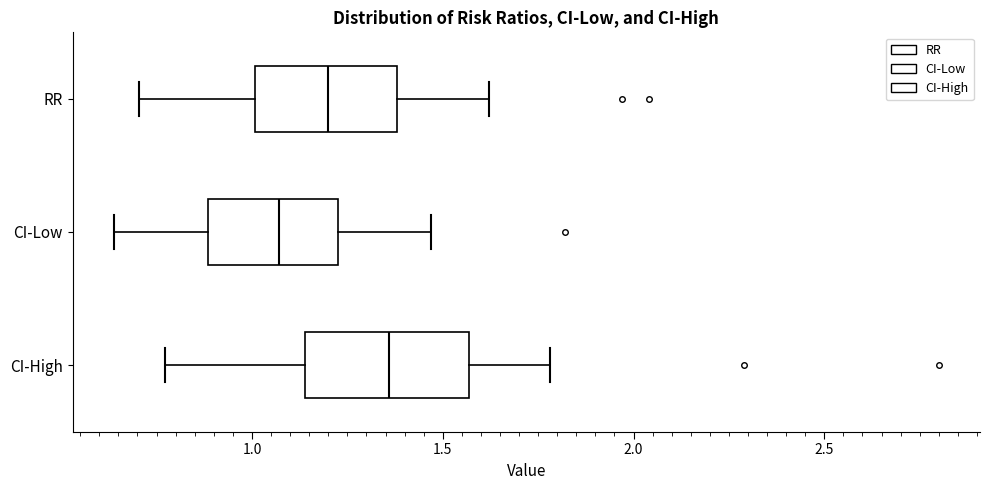

Reading bottom to top, transcribe this box plot: for each box, give where its median line is, the range the box spans, and where its two whiskers end, as read against the x-axis. The values are not printed on the chart, so give them approximately, as read against the axis.

CI-High: median 1.35, box 1.15 to 1.55, whiskers 0.75 to 1.80
CI-Low: median 1.05, box 0.90 to 1.25, whiskers 0.65 to 1.45
RR: median 1.20, box 1.00 to 1.40, whiskers 0.70 to 1.60